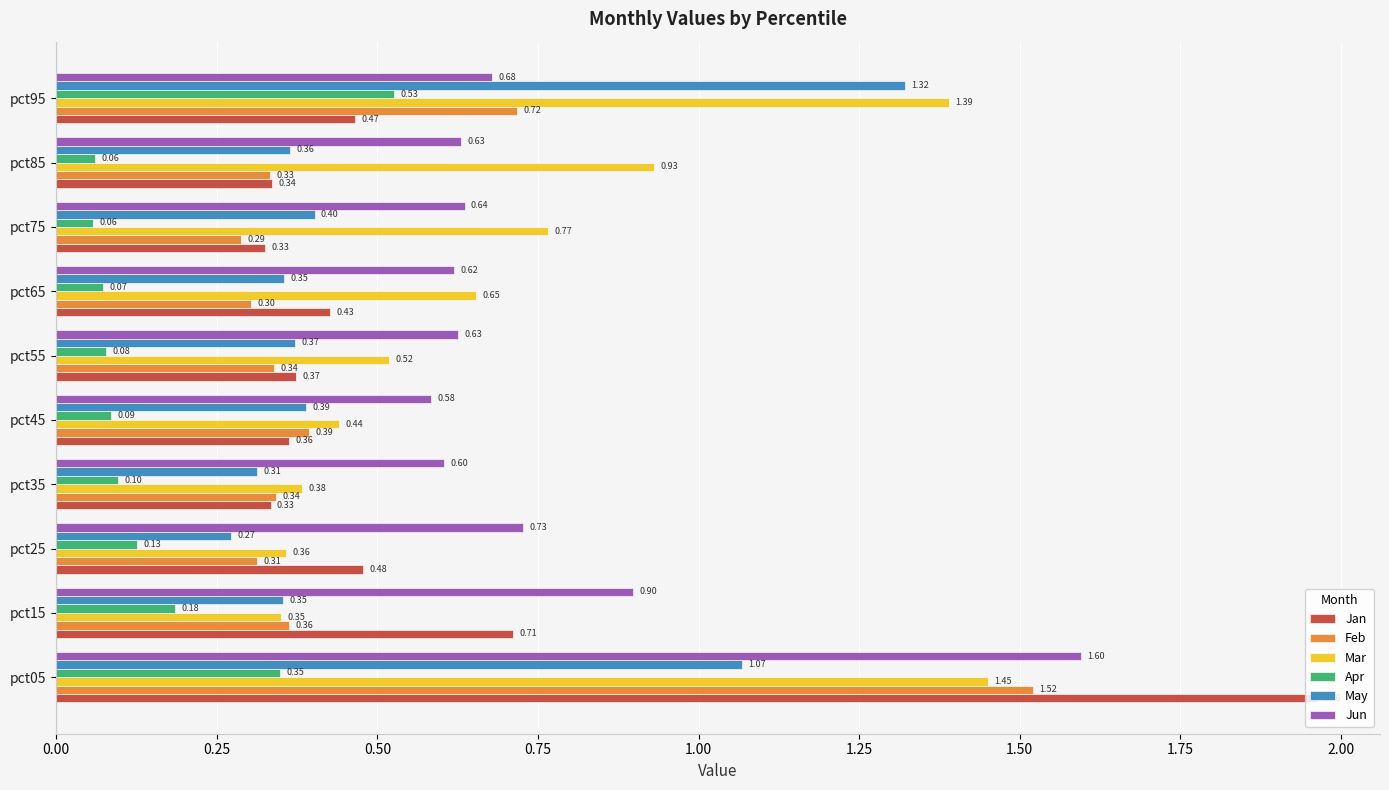

List the series in order of their peak value, lowest first.

Apr, May, Mar, Feb, Jun, Jan